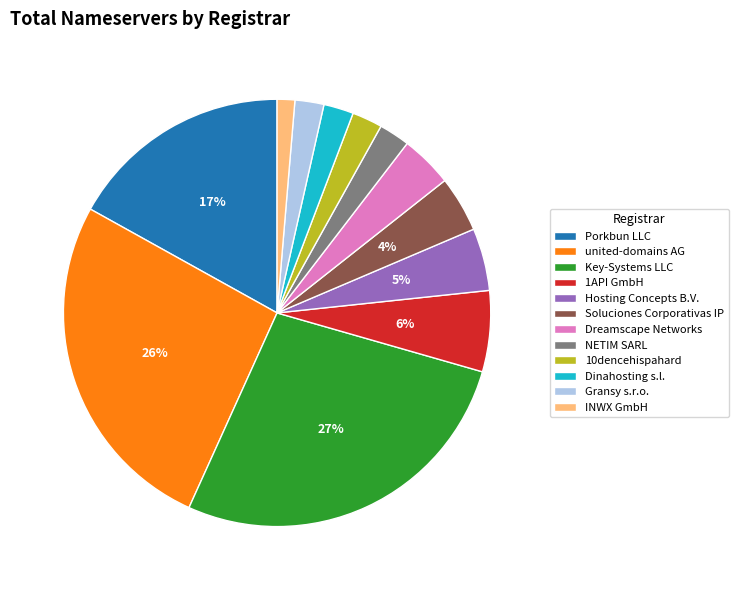

Count the number of slices in the pie.

12